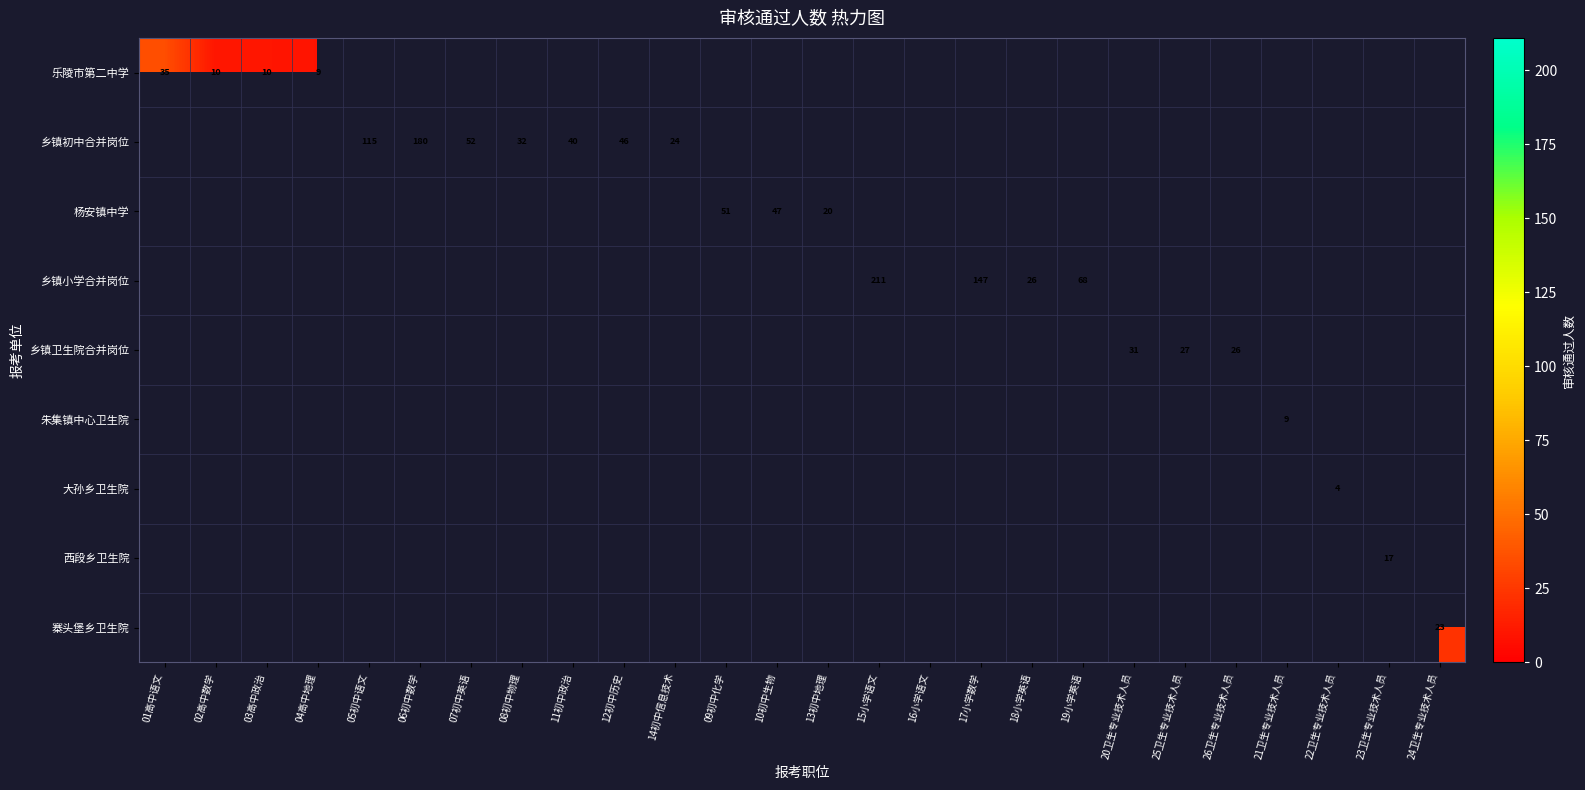

True or false: 乡镇卫生院合并岗位 has a value of 27 at 25卫生专业技术人员.

True